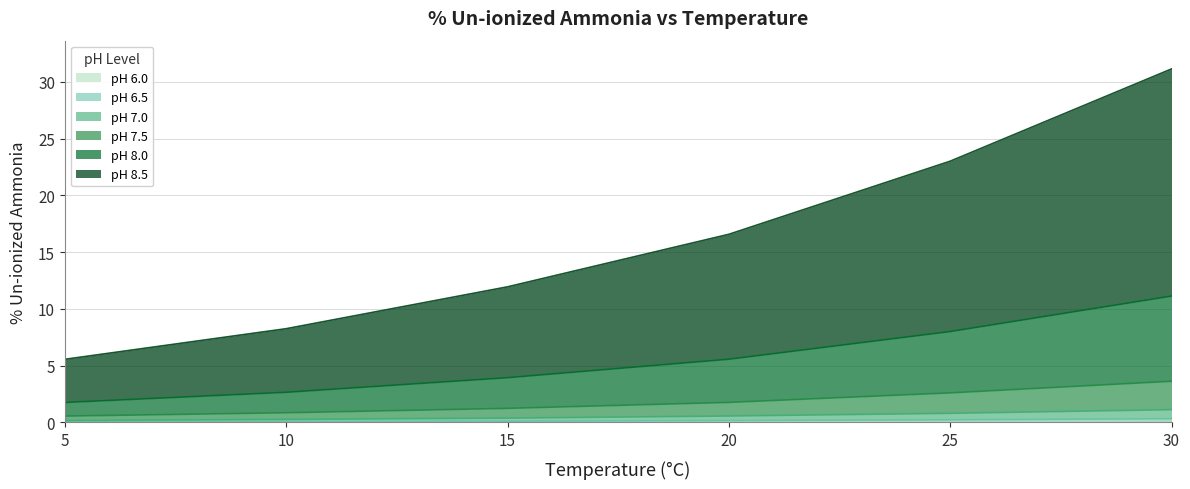

True or false: pH 6.0 and pH 8.5 cross at least once.

False